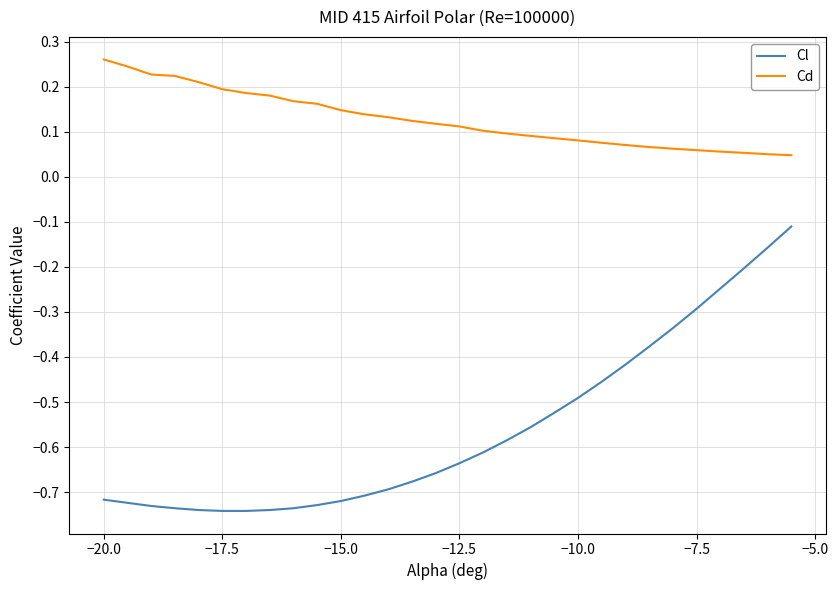

Which series has the largest total across all categories?

Cd